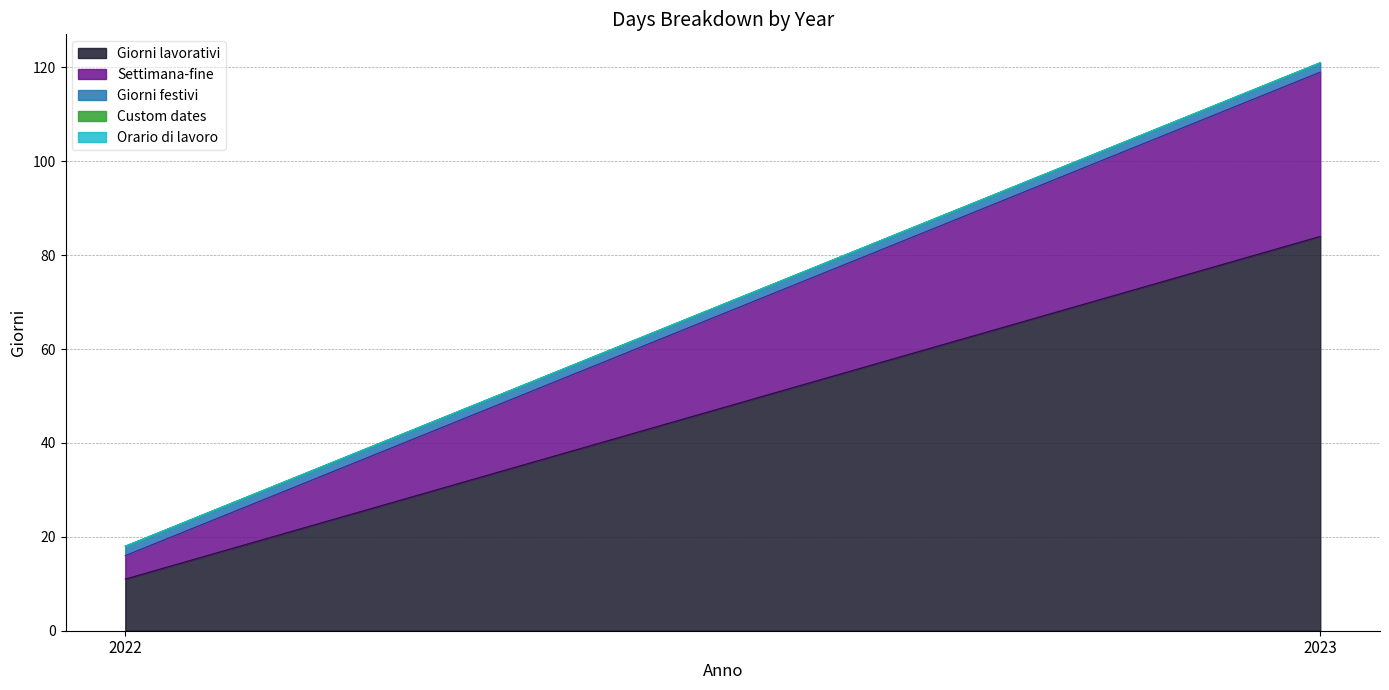

Which series changed the most between 2022 and 2023?

Giorni lavorativi